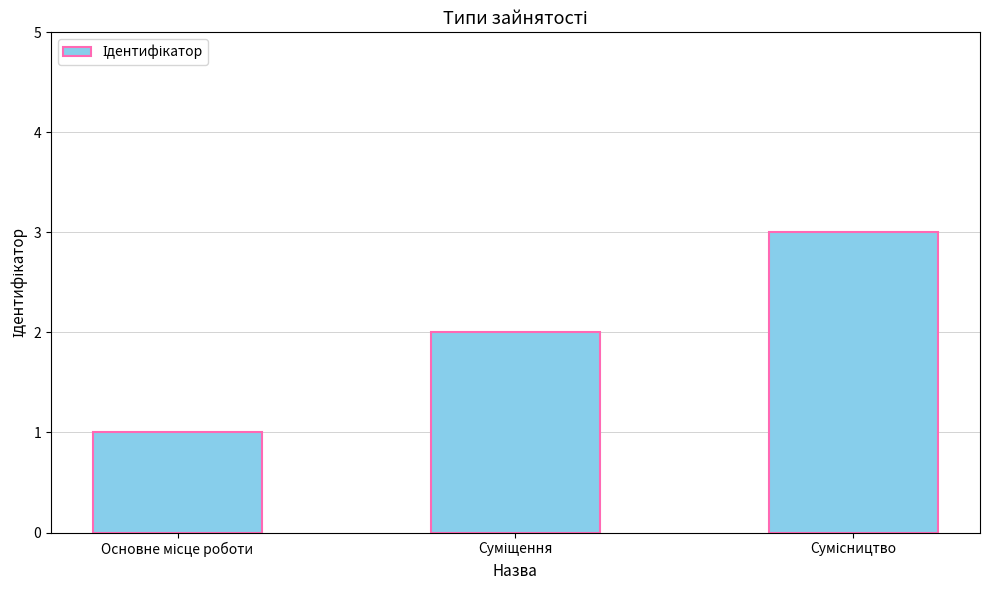

How many bars are there in total?

3